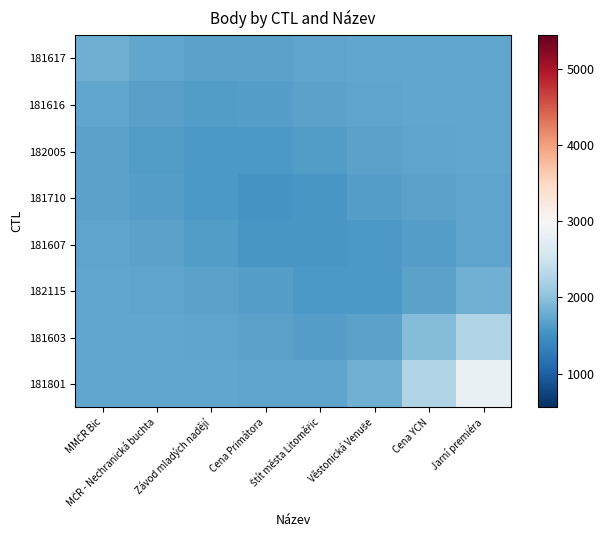

What is the greatest value displayed?

2810.1